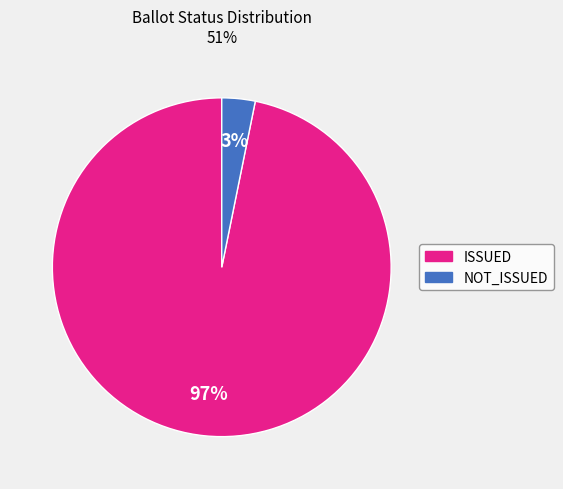

Is it true that NOT_ISSUED is 12% of the pie?

False